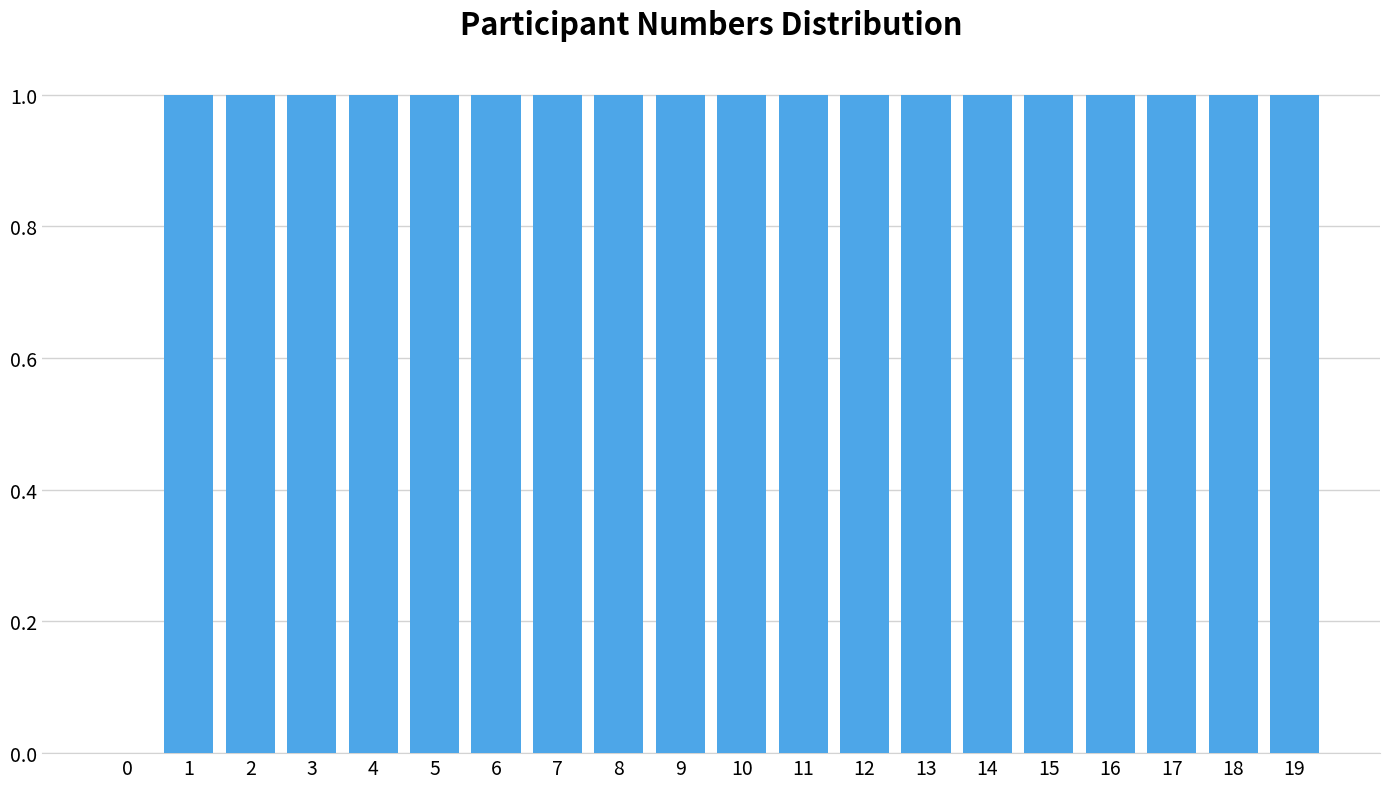

Reading left to right, what are all the values shown in this chart?

0=0	1=1	2=1	3=1	4=1	5=1	6=1	7=1	8=1	9=1	10=1	11=1	12=1	13=1	14=1	15=1	16=1	17=1	18=1	19=1